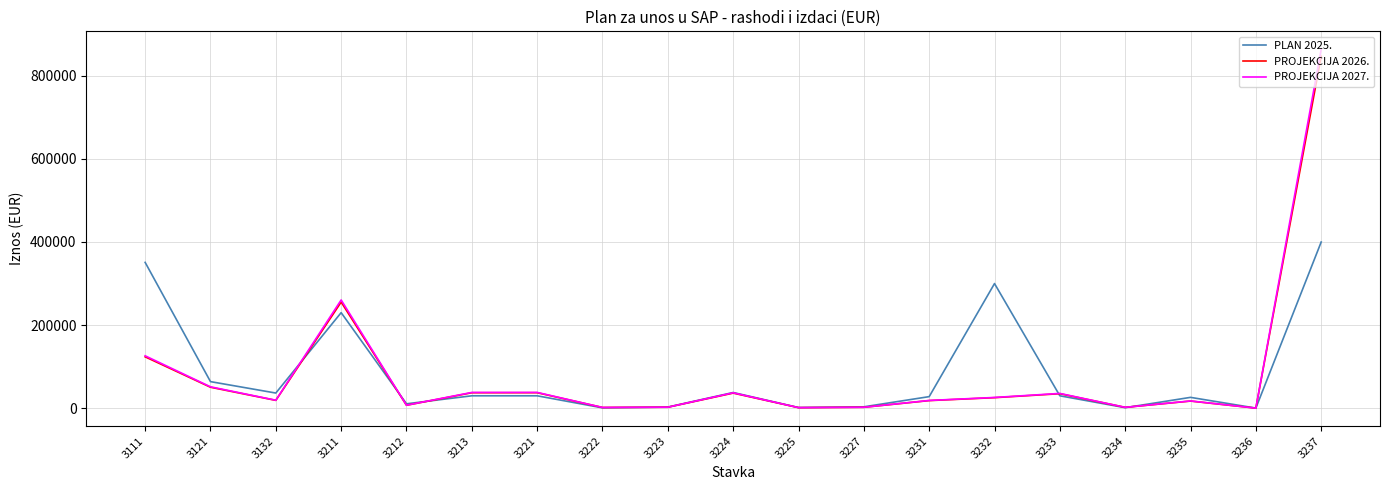

What is the difference between the maximum and minimum values in the PROJEKCIJA 2027. series?

863255.6